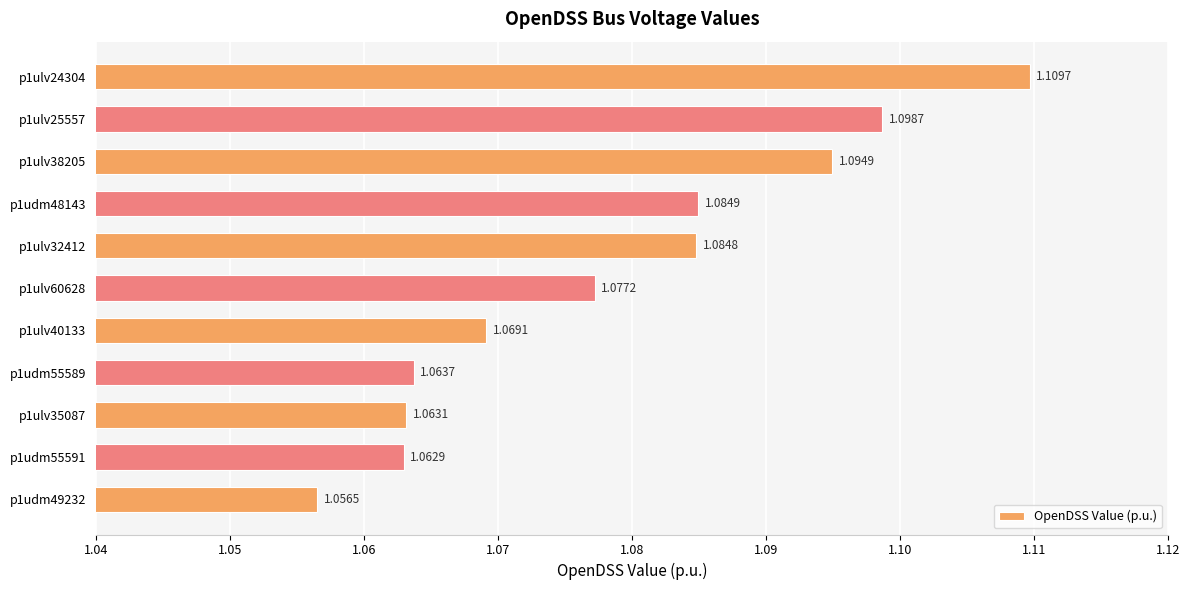

What is the sum of all values?

11.9